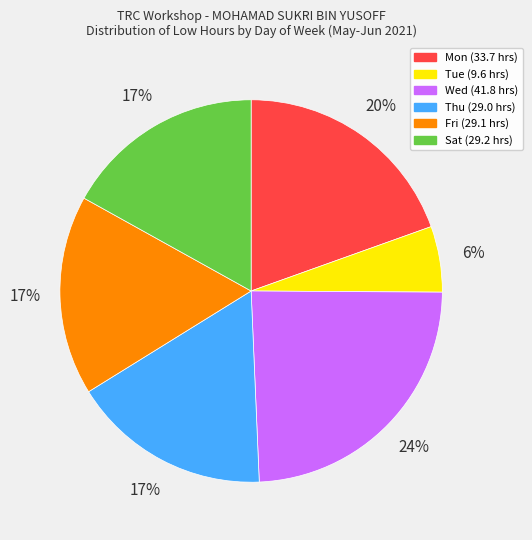

Does any single category account for the majority?

No